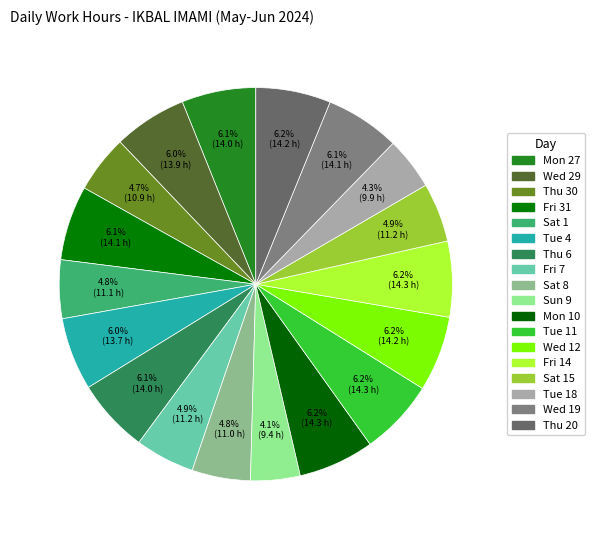

What is the largest slice in the pie chart?

Tue 11